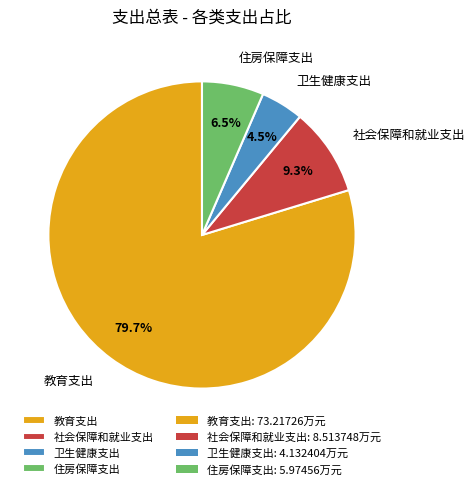

To the nearest percent, what is the difference between the 社会保障和就业支出 and 教育支出 slice percentages?

70%